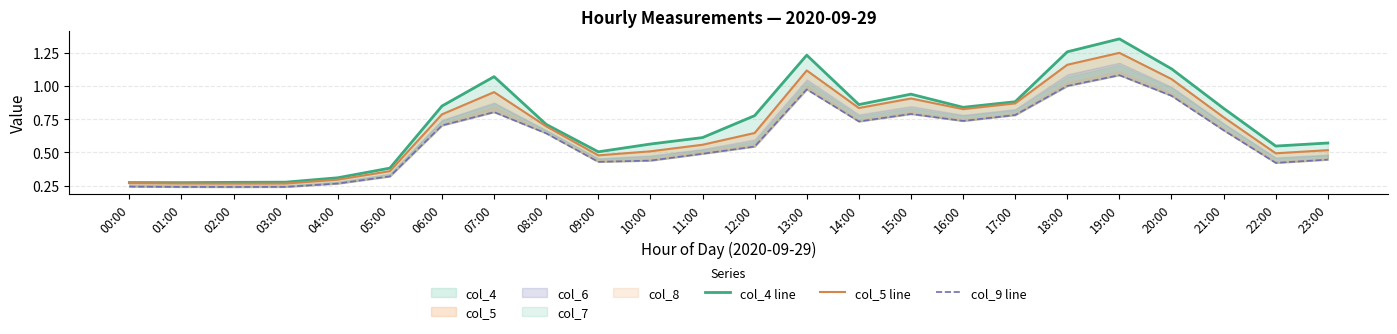

Reading right to left, extract all data points from this chart.

col_4 line: 23:00=0.6	22:00=0.5	21:00=0.8	20:00=1.1	19:00=1.4	18:00=1.3	17:00=0.9	16:00=0.8	15:00=0.9	14:00=0.9	13:00=1.2	12:00=0.8	11:00=0.6	10:00=0.6	09:00=0.5	08:00=0.7	07:00=1.1	06:00=0.8	05:00=0.4	04:00=0.3	03:00=0.3	02:00=0.3	01:00=0.3	00:00=0.3
col_5 line: 23:00=0.5	22:00=0.5	21:00=0.8	20:00=1.1	19:00=1.2	18:00=1.2	17:00=0.9	16:00=0.8	15:00=0.9	14:00=0.8	13:00=1.1	12:00=0.6	11:00=0.6	10:00=0.5	09:00=0.5	08:00=0.7	07:00=1.0	06:00=0.8	05:00=0.4	04:00=0.3	03:00=0.3	02:00=0.3	01:00=0.3	00:00=0.3
col_9 line: 23:00=0.4	22:00=0.4	21:00=0.7	20:00=0.9	19:00=1.1	18:00=1.0	17:00=0.8	16:00=0.7	15:00=0.8	14:00=0.7	13:00=1.0	12:00=0.5	11:00=0.5	10:00=0.4	09:00=0.4	08:00=0.6	07:00=0.8	06:00=0.7	05:00=0.3	04:00=0.3	03:00=0.2	02:00=0.2	01:00=0.2	00:00=0.2